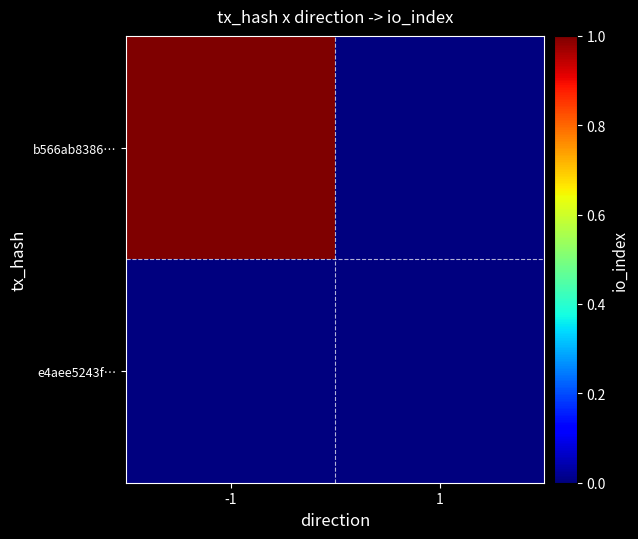

What is the difference between the highest and lowest values at -1?

1